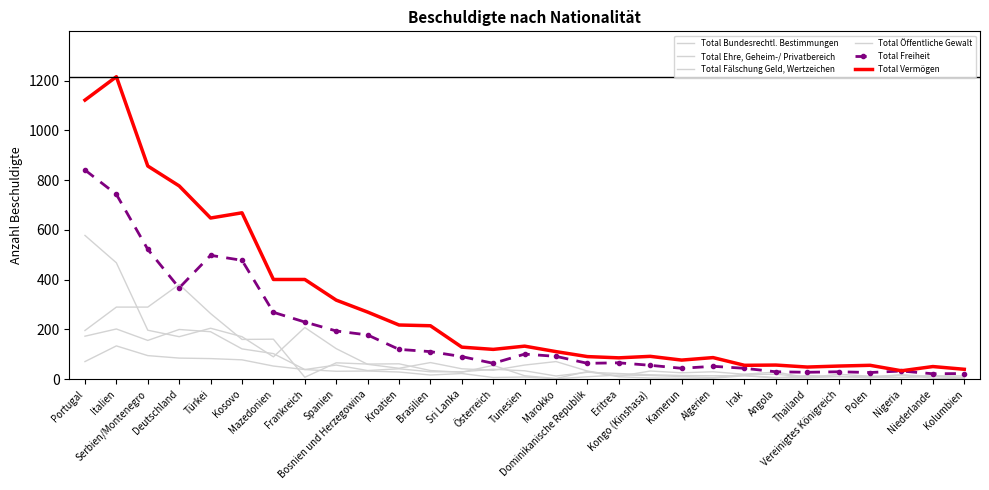

What is the total value across all series at Portugal?

2981